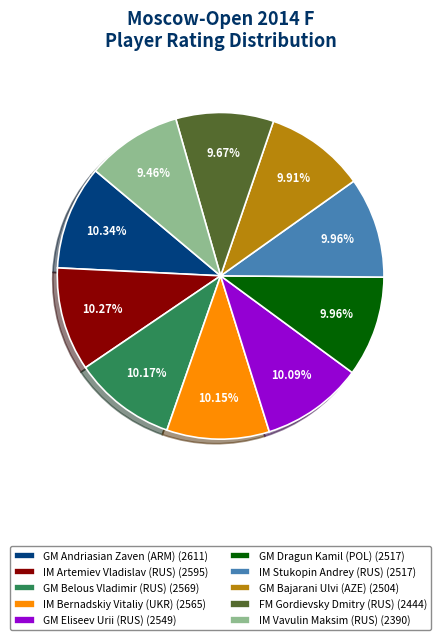

Does IM Vavulin Maksim (RUS) represent more than half of the total?

No